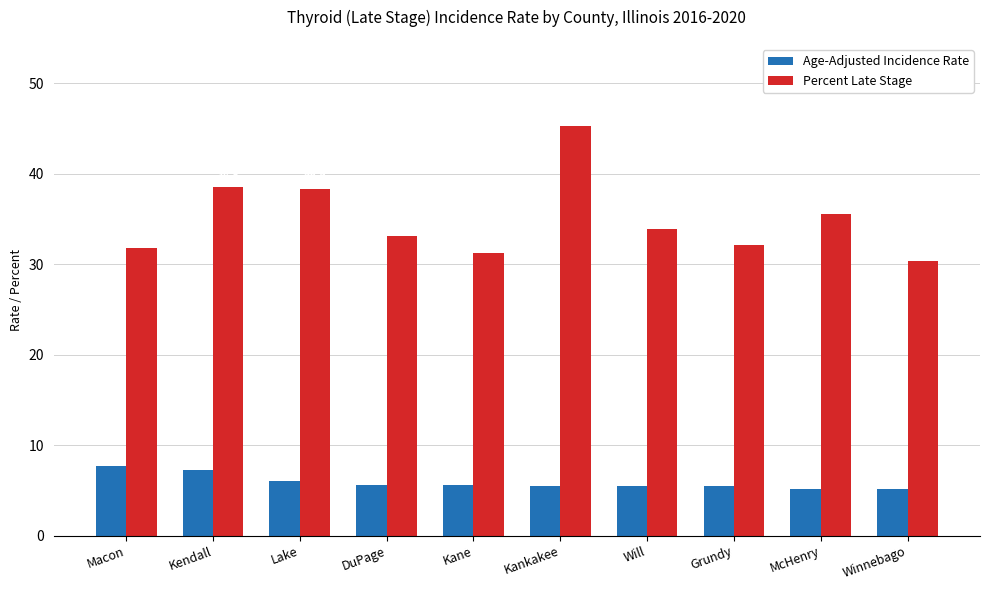

Where is Age-Adjusted Incidence Rate nearest to the value 6?

Lake